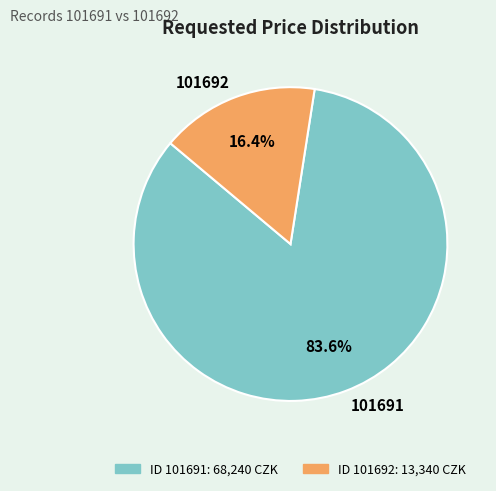

Which has a higher value, ID 101692: 13,340 CZK or ID 101691: 68,240 CZK?

ID 101691: 68,240 CZK